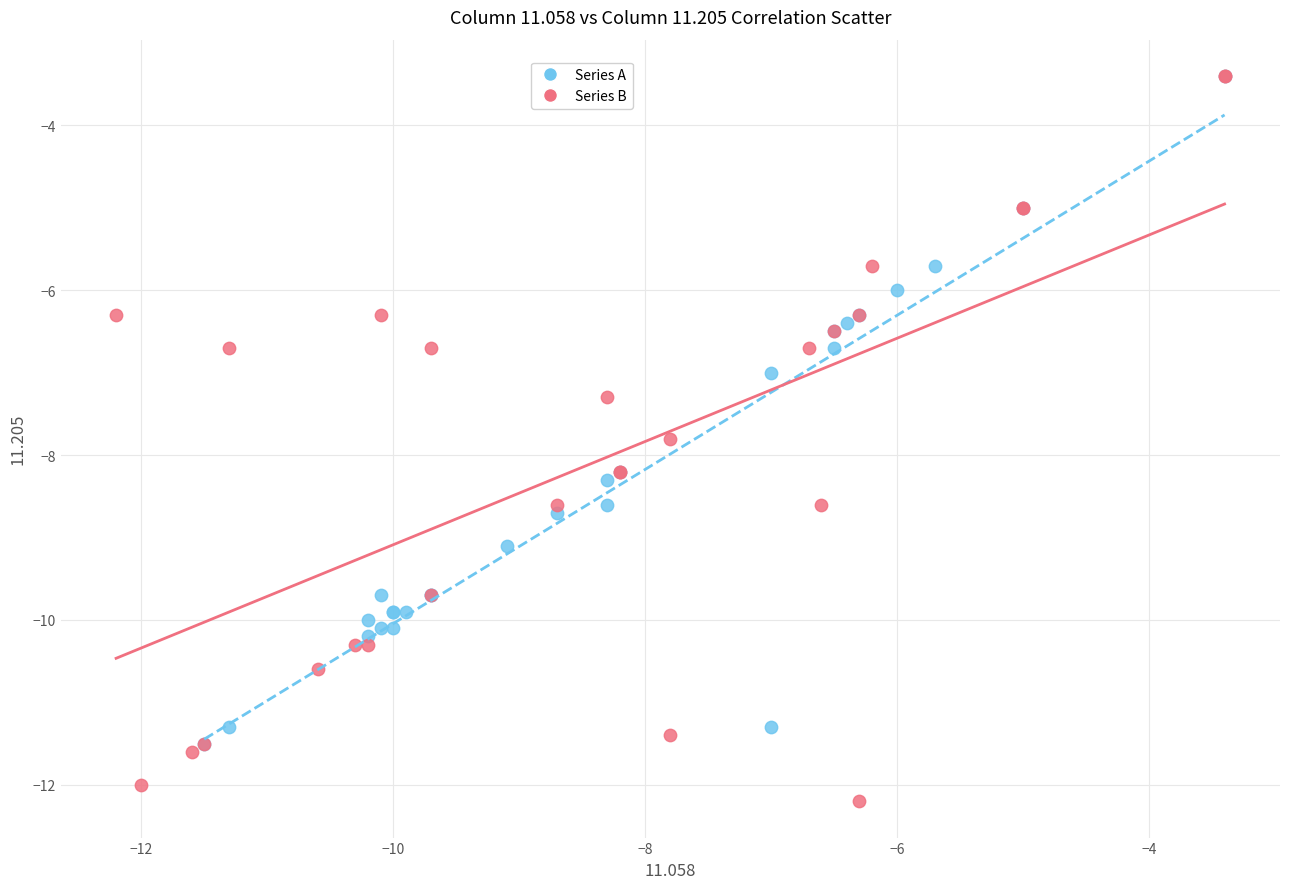

Which series contains the lowest Y value?

Series B